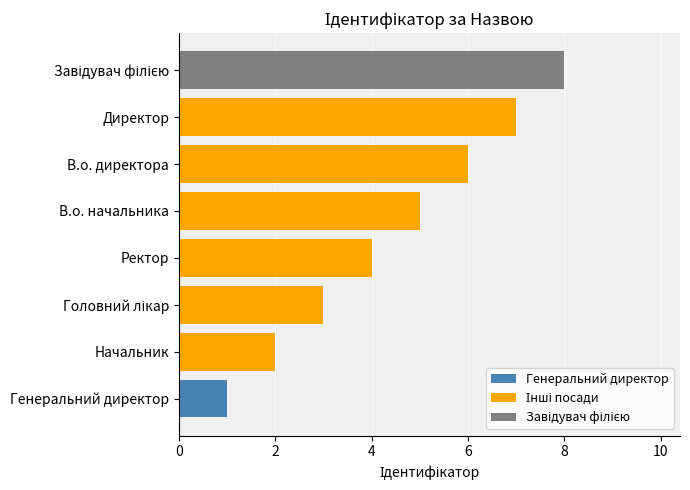

Which has a higher value, Директор or Начальник?

Директор